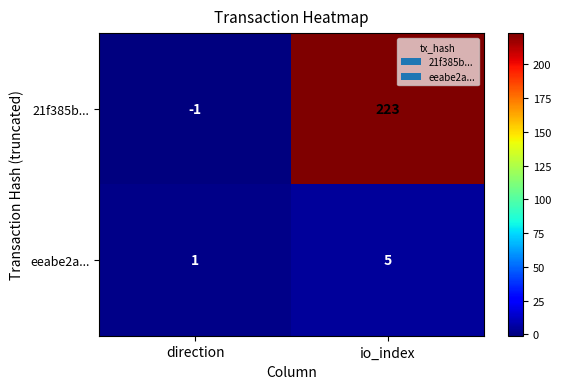

Which series has the largest total across all categories?

21f385b...